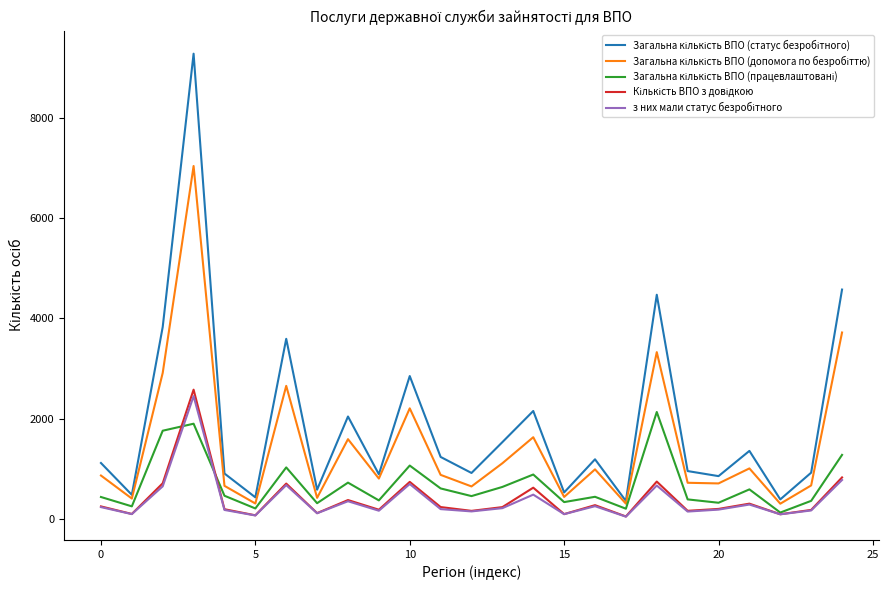

Reading left to right, transcribe all the data shown in this chart.

Загальна кількість ВПО (статус безробітного): 1112	476	3830	9289	902	426	3593	579	2041	886	2849	1233	913	1529	2151	524	1186	354	4473	951	850	1354	385	919	4577
Загальна кількість ВПО (допомога по безробіттю): 862	402	2912	7045	656	303	2653	416	1588	801	2204	875	644	1107	1627	434	985	300	3327	717	704	1004	299	664	3719
Загальна кількість ВПО (працевлаштовані): 433	246	1757	1897	458	204	1024	309	720	365	1061	604	451	634	882	331	437	199	2131	385	318	585	122	356	1274
Кількість ВПО з довідкою: 245	94	707	2577	189	67	701	111	372	179	735	232	156	231	619	91	270	44	741	157	195	300	88	175	824
з них мали статус безробітного: 231	91	646	2448	174	64	670	108	348	159	692	191	145	210	480	90	249	40	662	142	181	282	87	164	773